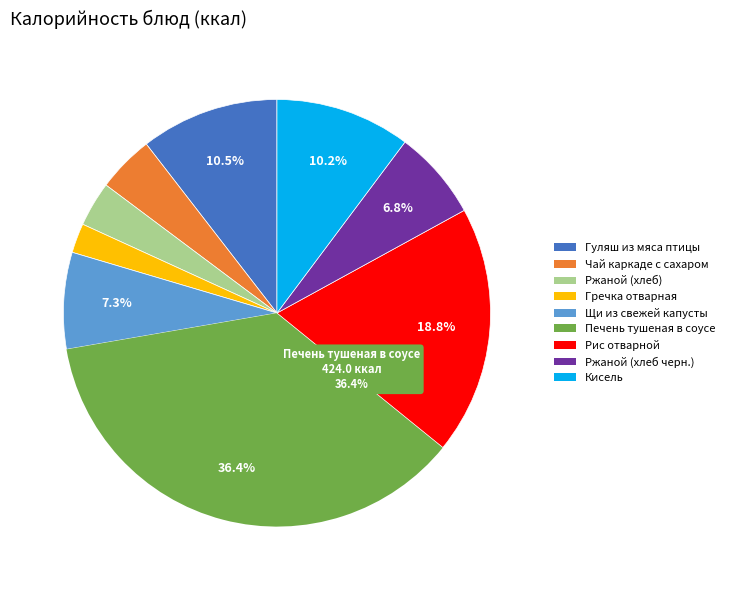

To the nearest percent, what percentage of the pie is Гречка отварная?

2%